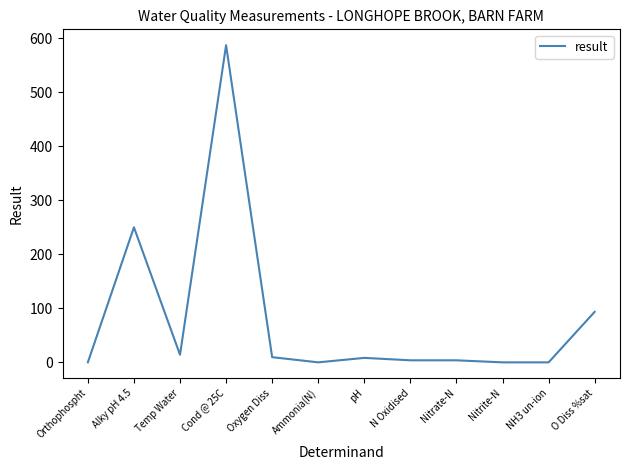

The value at Oxygen Diss is 9.6. True or false?

True